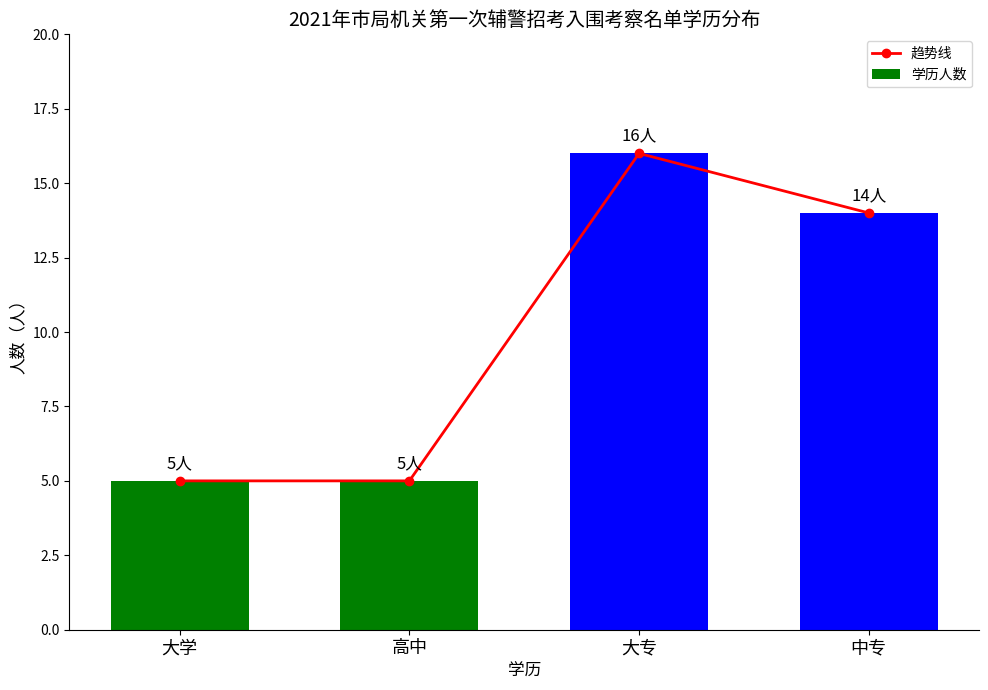

The 趋势线 series shows 2 at 高中. True or false?

False